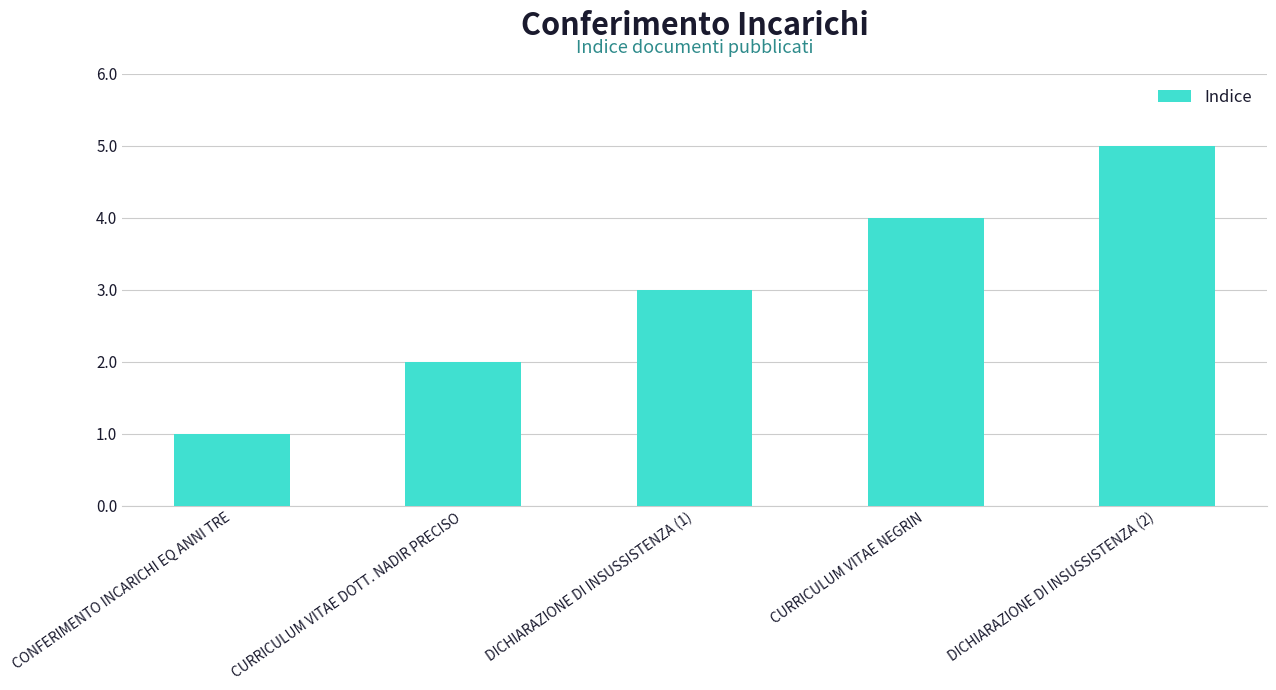

List the labels in order of value, smallest first.

CONFERIMENTO INCARICHI EQ ANNI TRE, CURRICULUM VITAE DOTT. NADIR PRECISO, DICHIARAZIONE DI INSUSSISTENZA (1), CURRICULUM VITAE NEGRIN, DICHIARAZIONE DI INSUSSISTENZA (2)